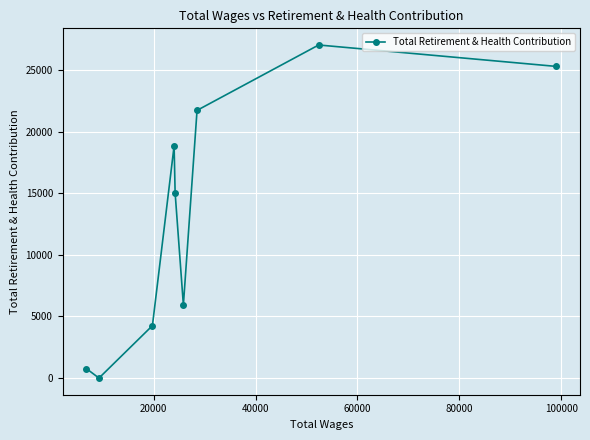

Reading right to left, list all the values displayed in this chart.

25293.4	27033.4	21726.8	5930.1	15031.2	18842.2	4254.6	0.0	772.9